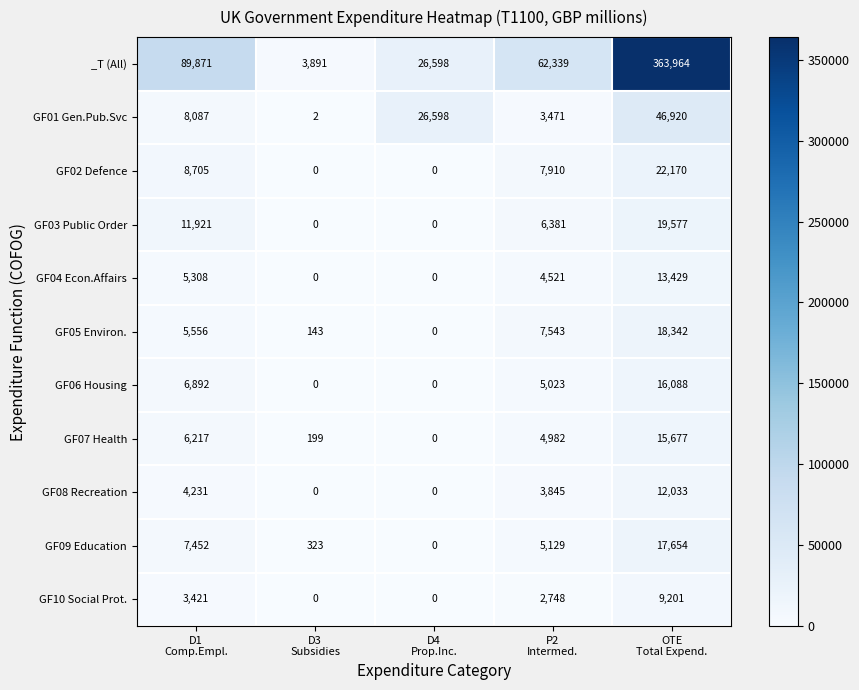

What is the sum of all GF02 Defence values?

38785